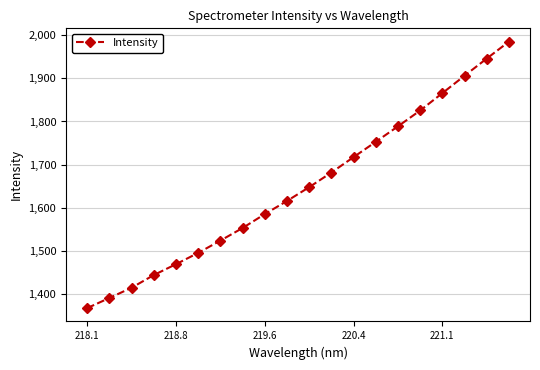

What is the value of the 17th point from the left?

1865.6